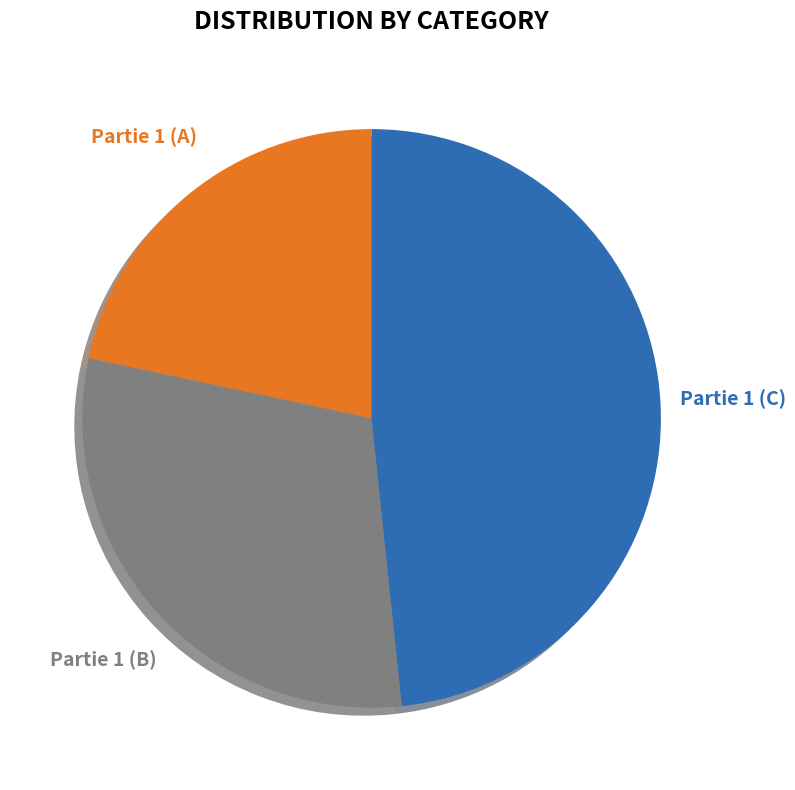

Is there any slice that represents more than half of the pie?

No